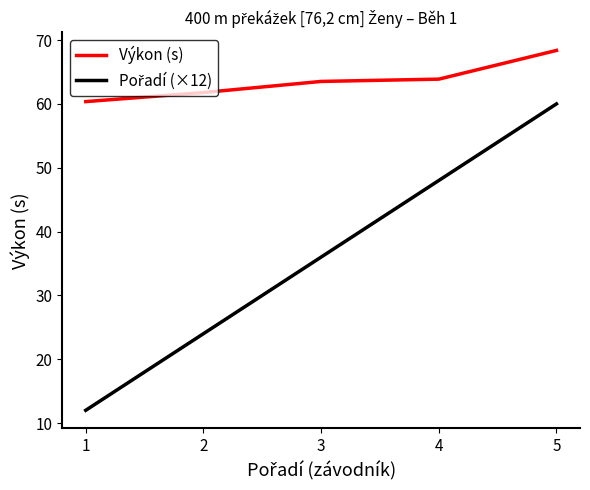

At which label does Výkon (s) reach its peak?

5